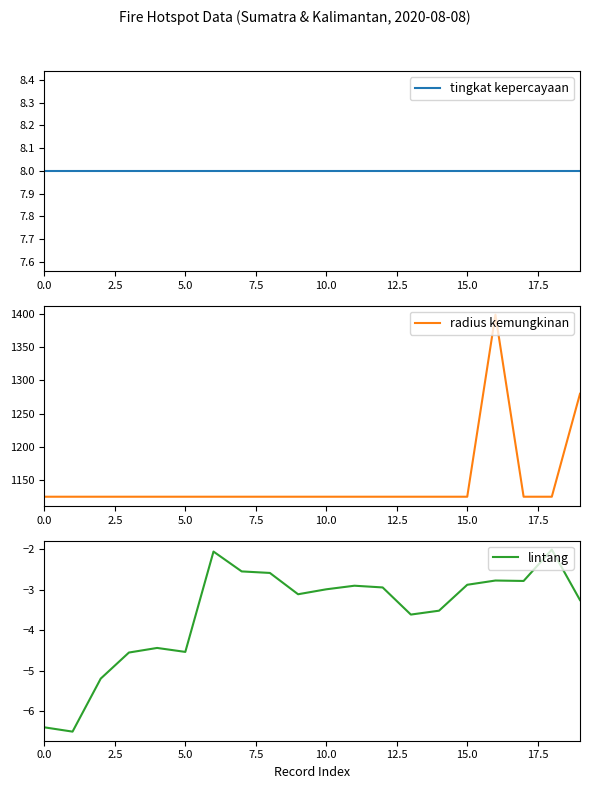

True or false: tingkat kepercayaan and lintang intersect in this chart.

False